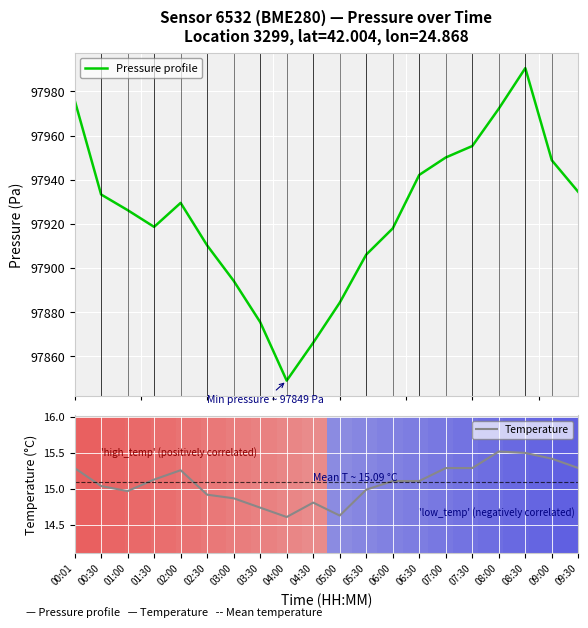

How many interior local valleys does the Pressure profile series have?

2